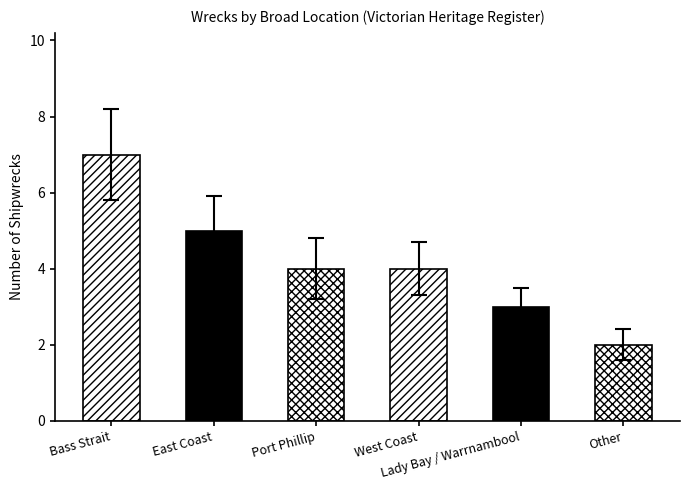

At which category does the chart reach its peak across all series?

Bass Strait